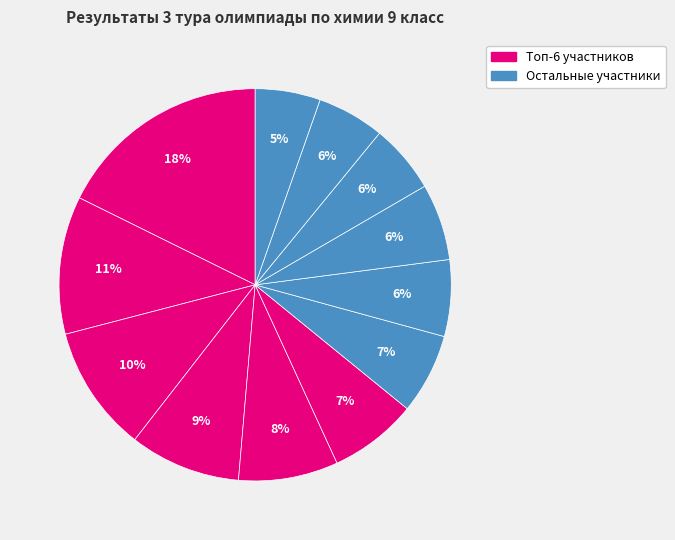

How many slices are in this pie chart?

12